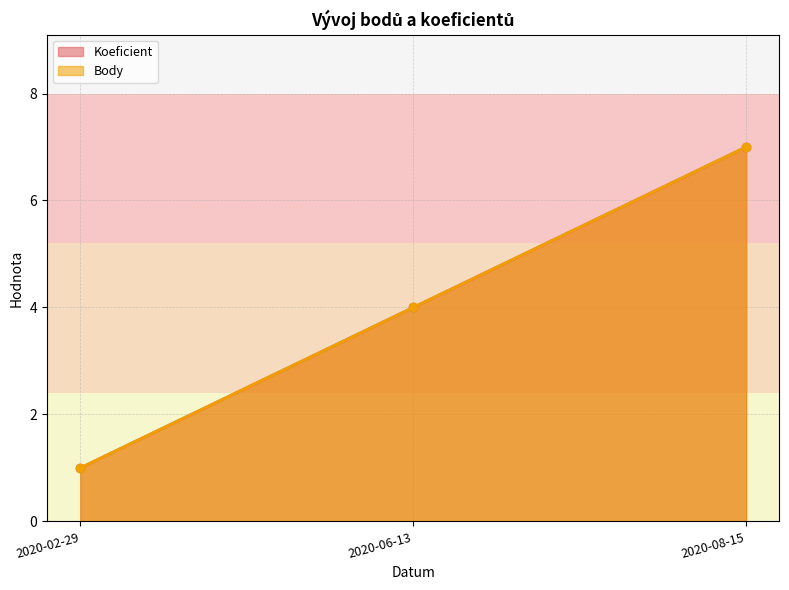

Reading left to right, extract all data points from this chart.

Koeficient: 1	4	7
Body: 1	4	7